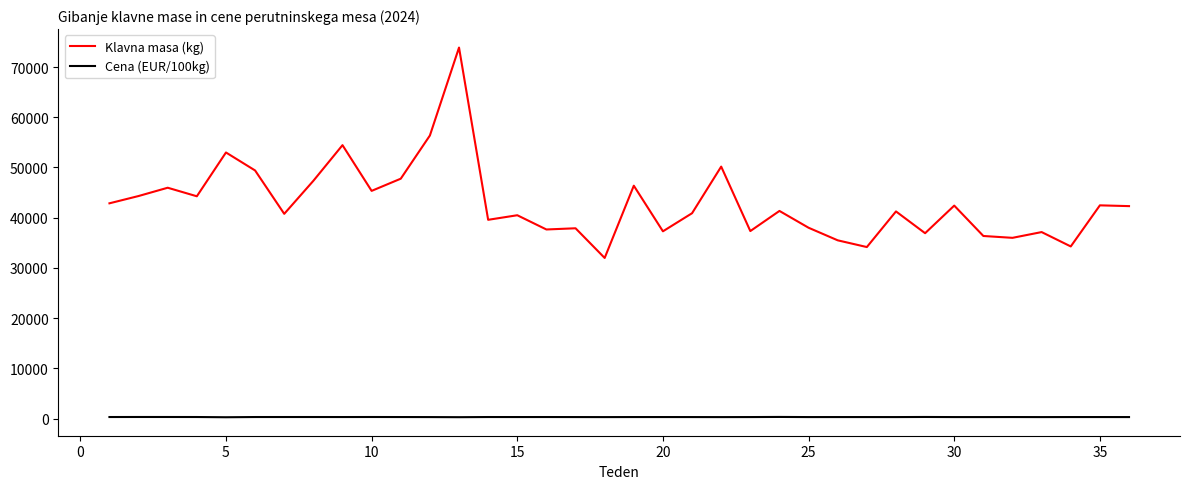

Which series has the widest spread of values?

Klavna masa (kg)